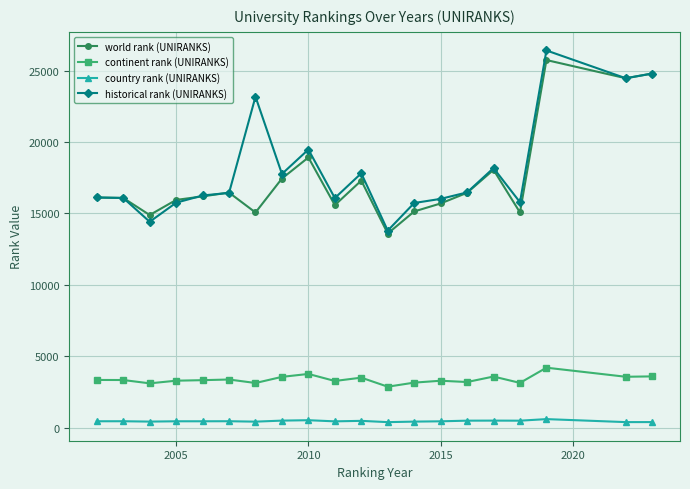

How many values in the historical rank (UNIRANKS) series exceed 16441?

10